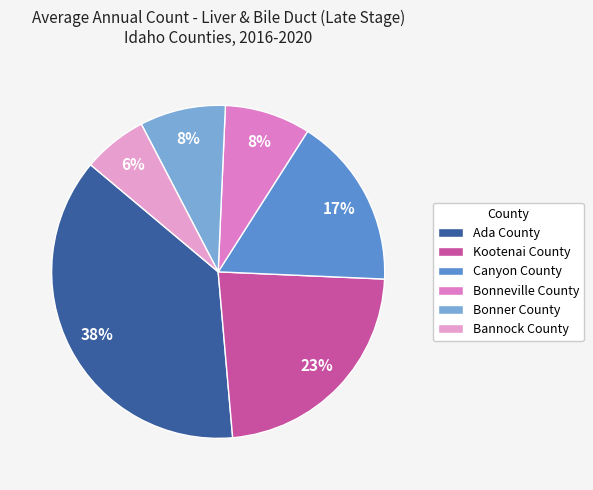

What is the smallest slice in the pie chart?

Bannock County